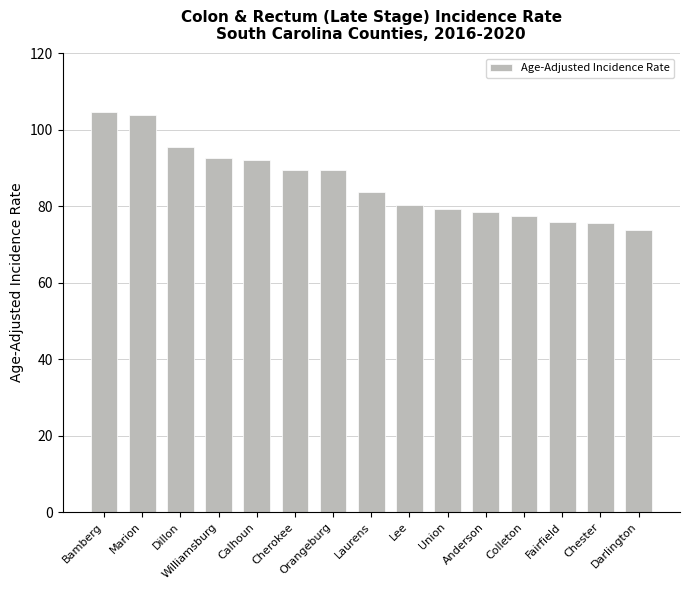

The value at Dillon is 95.6. True or false?

True